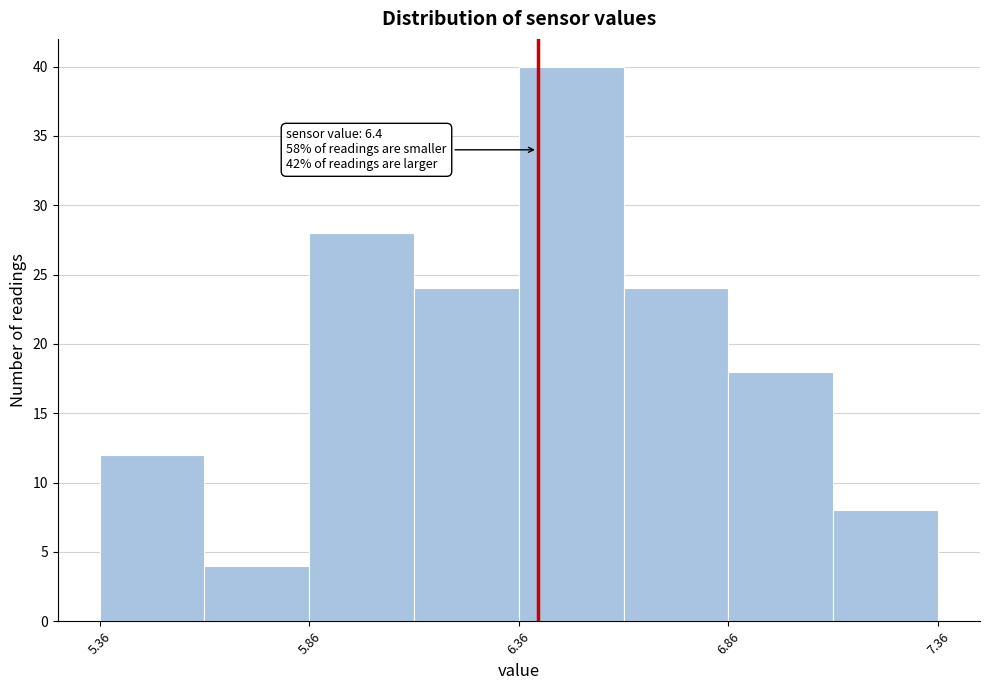

Which range on the x-axis has the tallest bar?

6.355 to 6.605